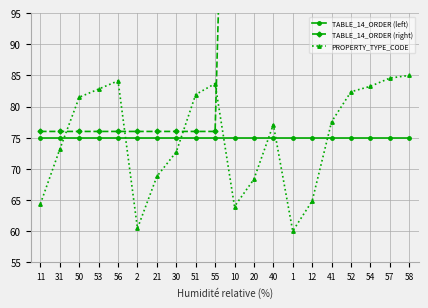

What is the total value across all series at 2?

211.4